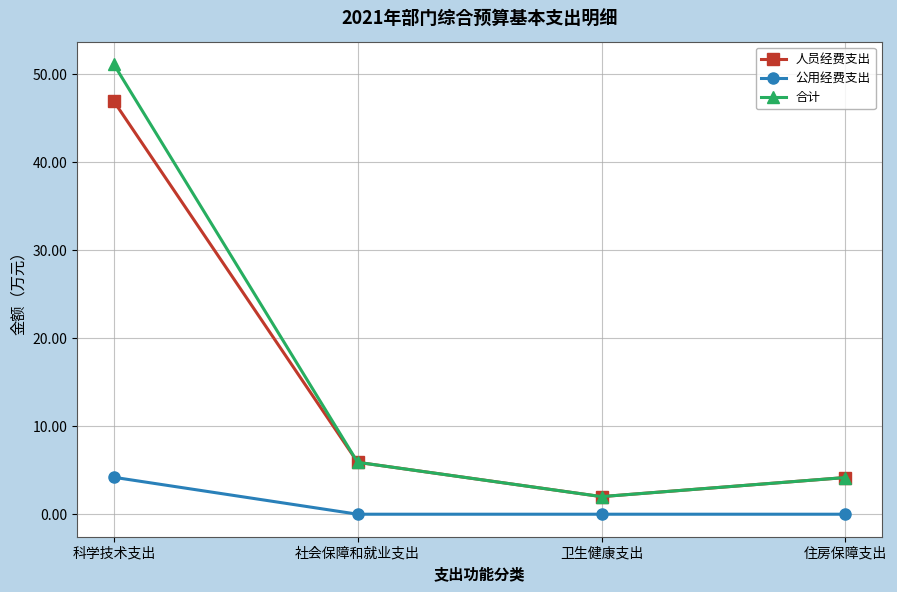

What is the value of the 人员经费支出 point at the 1st from the left?

47.0